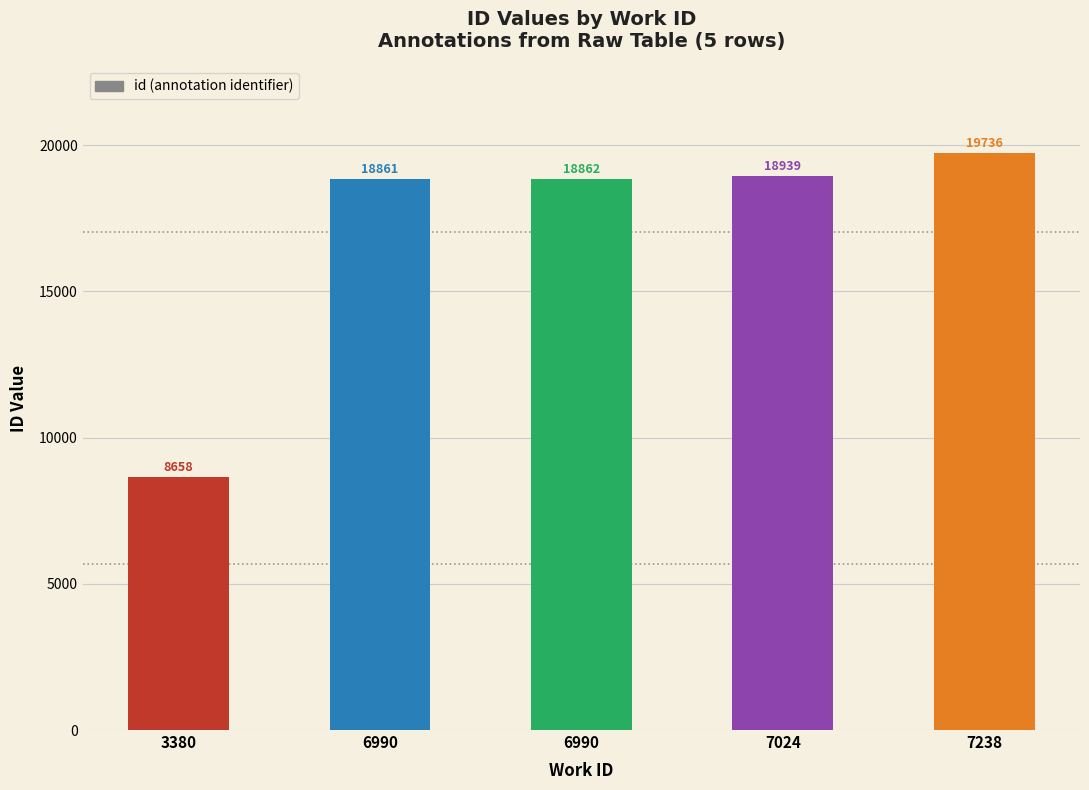

What is the average value?

17011